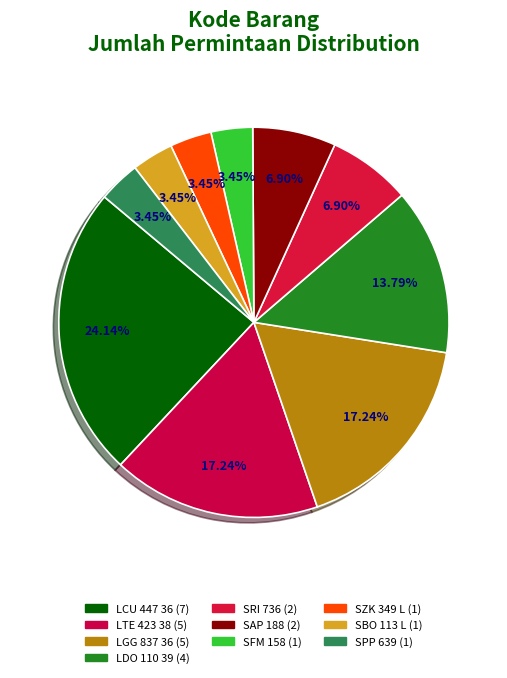

The SZK 349 L slice represents 3% of the pie. True or false?

True